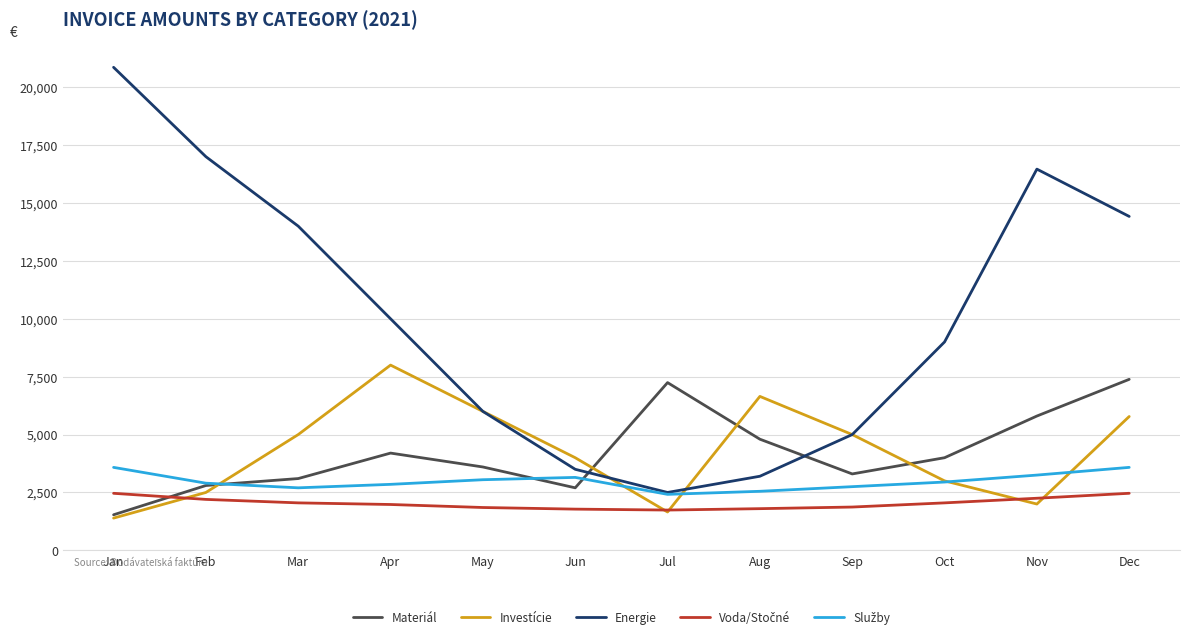

At which category does Investície reach its first local valley?

Jul